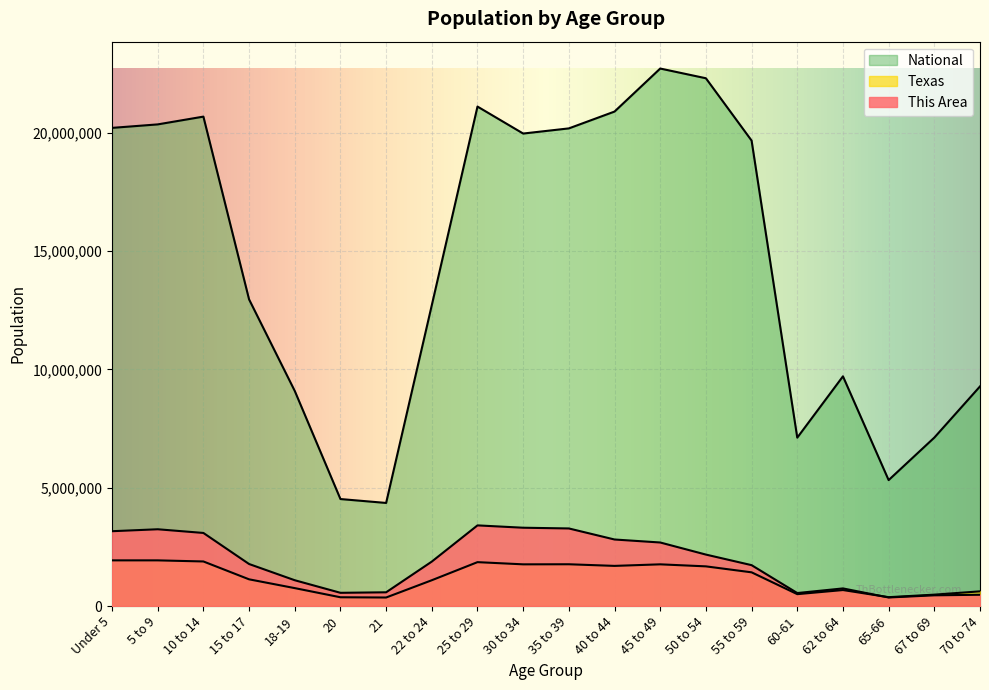

Which series ends up on top after the final intersection of Texas and This Area?

Texas